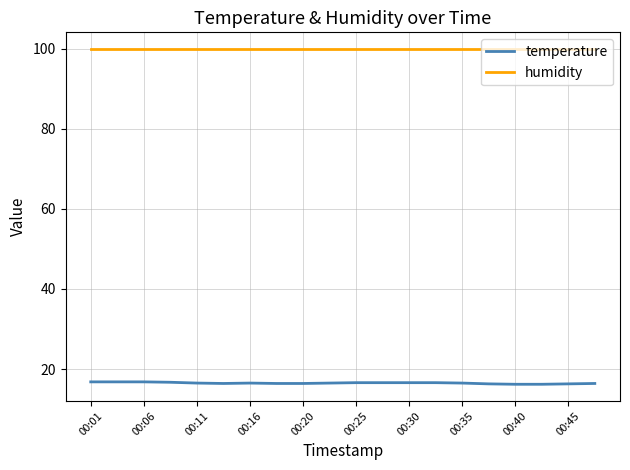

Is this an area chart (filled region under the line)?

No